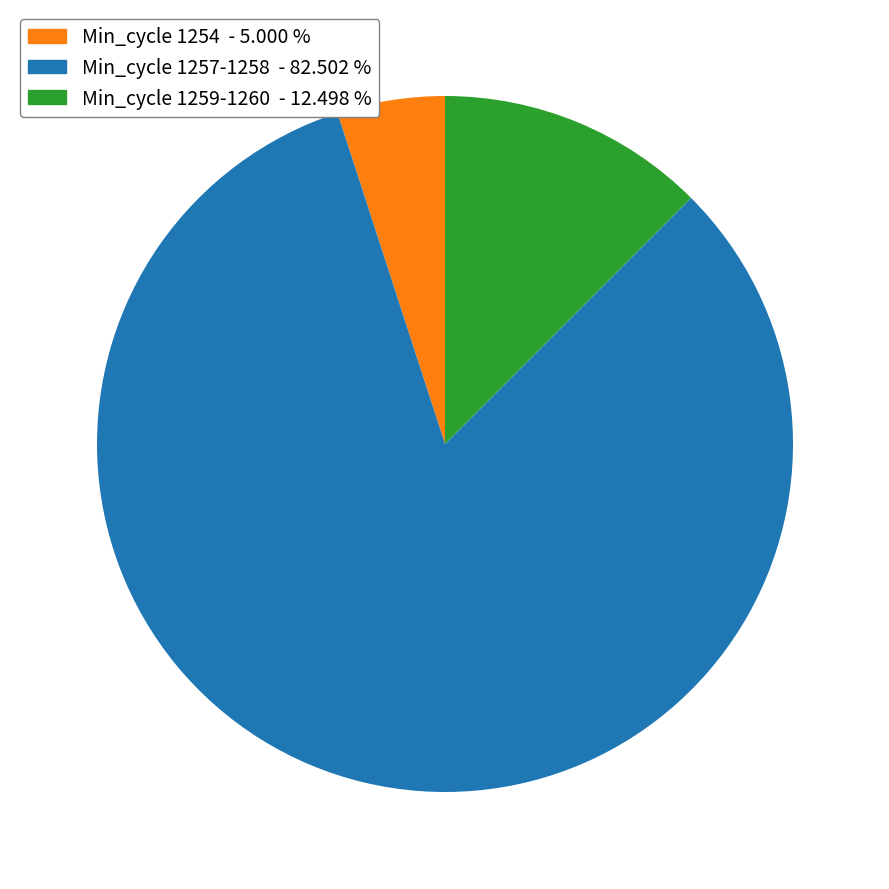

Is there a majority slice in this chart?

Yes